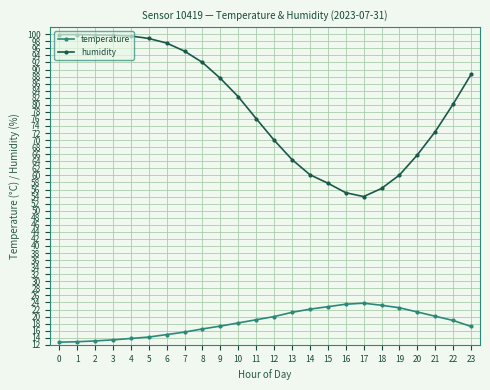

What is the total value across all series at 12?

90.0